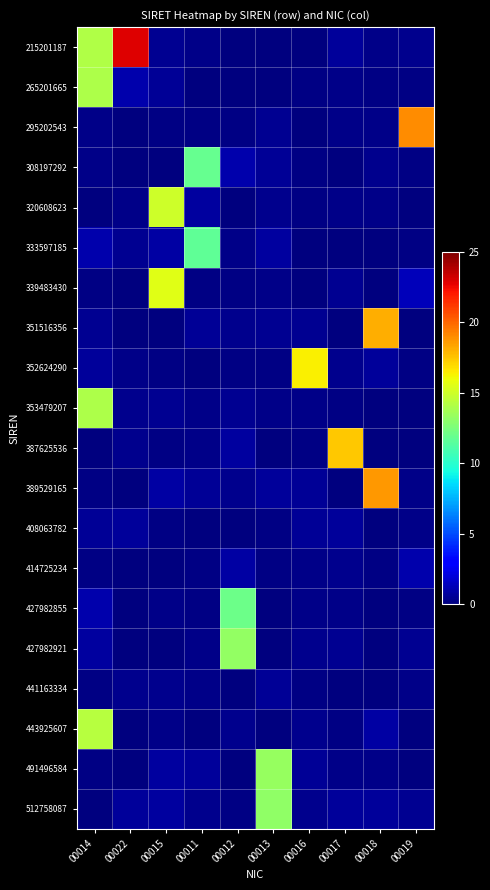

Reading right to left, what are all the values shown in this chart?

215201187: 00019=0.4	00018=0.3	00017=0.6	00016=0.0	00013=0.1	00012=0.1	00011=0.3	00015=0.4	00022=22.9	00014=14.1
265201665: 00019=0.1	00018=0.2	00017=0.2	00016=0.1	00013=0.1	00012=0.1	00011=0.1	00015=0.5	00022=1.1	00014=14.0
295202543: 00019=19.0	00018=0.3	00017=0.2	00016=0.1	00013=0.5	00012=0.2	00011=0.1	00015=0.1	00022=0.0	00014=0.3
308197292: 00019=0.2	00018=0.3	00017=0.0	00016=0.1	00013=0.5	00012=1.0	00011=11.9	00015=0.0	00022=0.1	00014=0.3
320608623: 00019=0.1	00018=0.2	00017=0.2	00016=0.1	00013=0.3	00012=0.1	00011=0.7	00015=15.0	00022=0.2	00014=0.0
333597185: 00019=0.1	00018=0.0	00017=0.1	00016=0.0	00013=0.8	00012=0.3	00011=11.7	00015=0.8	00022=0.4	00014=1.0
339483430: 00019=1.3	00018=0.0	00017=0.5	00016=0.0	00013=0.2	00012=0.1	00011=0.1	00015=15.5	00022=0.1	00014=0.1
351516356: 00019=0.0	00018=18.1	00017=0.0	00016=0.4	00013=0.4	00012=0.4	00011=0.5	00015=0.0	00022=0.1	00014=0.4
352624290: 00019=0.2	00018=0.7	00017=0.3	00016=16.4	00013=0.1	00012=0.1	00011=0.0	00015=0.1	00022=0.3	00014=0.6
353479207: 00019=0.0	00018=0.0	00017=0.2	00016=0.2	00013=0.2	00012=0.4	00011=0.2	00015=0.4	00022=0.4	00014=14.0
387625536: 00019=0.0	00018=0.1	00017=17.4	00016=0.2	00013=0.1	00012=0.7	00011=0.2	00015=0.1	00022=0.3	00014=0.0
389529165: 00019=0.2	00018=18.7	00017=0.1	00016=0.5	00013=0.6	00012=0.3	00011=0.5	00015=0.8	00022=0.1	00014=0.1
408063782: 00019=0.2	00018=0.0	00017=0.6	00016=0.5	00013=0.2	00012=0.1	00011=0.0	00015=0.1	00022=0.7	00014=0.5
414725234: 00019=1.1	00018=0.1	00017=0.4	00016=0.2	00013=0.1	00012=0.9	00011=0.1	00015=0.0	00022=0.1	00014=0.2
427982855: 00019=0.1	00018=0.0	00017=0.2	00016=0.3	00013=0.0	00012=12.1	00011=0.1	00015=0.2	00022=0.1	00014=1.0
427982921: 00019=0.4	00018=0.1	00017=0.4	00016=0.3	00013=0.1	00012=13.3	00011=0.2	00015=0.0	00022=0.1	00014=0.7
441163334: 00019=0.3	00018=0.0	00017=0.1	00016=0.1	00013=0.5	00012=0.0	00011=0.2	00015=0.3	00022=0.3	00014=0.1
443925607: 00019=0.0	00018=0.8	00017=0.1	00016=0.4	00013=0.1	00012=0.3	00011=0.1	00015=0.2	00022=0.0	00014=14.3
491496584: 00019=0.1	00018=0.2	00017=0.2	00016=0.5	00013=13.3	00012=0.1	00011=0.6	00015=0.8	00022=0.0	00014=0.1
512758087: 00019=0.5	00018=0.7	00017=0.7	00016=0.4	00013=13.1	00012=0.1	00011=0.3	00015=0.7	00022=0.7	00014=0.0